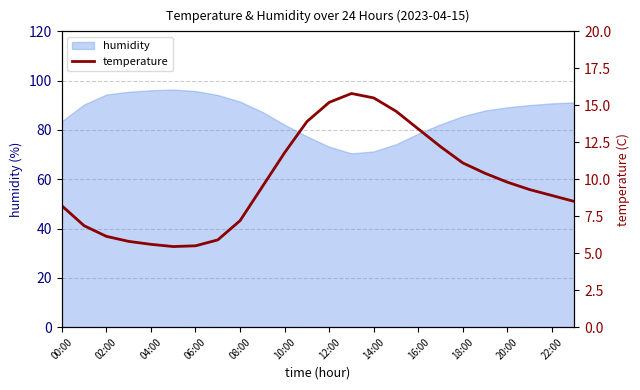

What is the minimum value for humidity?

70.5